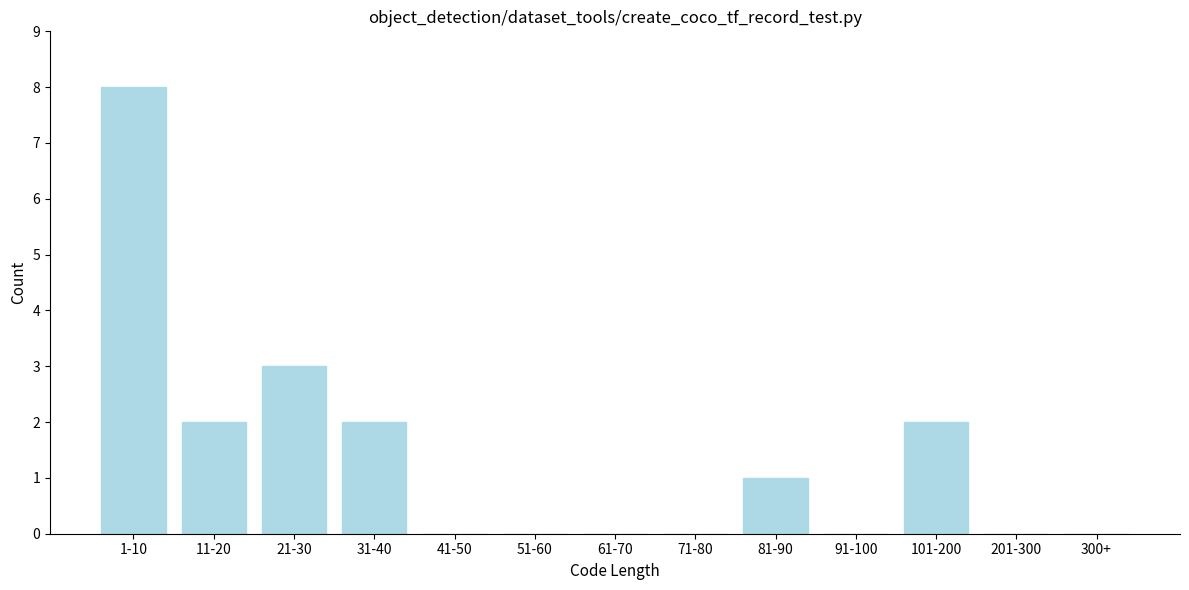

Reading left to right, list all the values displayed in this chart.

1-10=8	11-20=2	21-30=3	31-40=2	41-50=0	51-60=0	61-70=0	71-80=0	81-90=1	91-100=0	101-200=2	201-300=0	300+=0